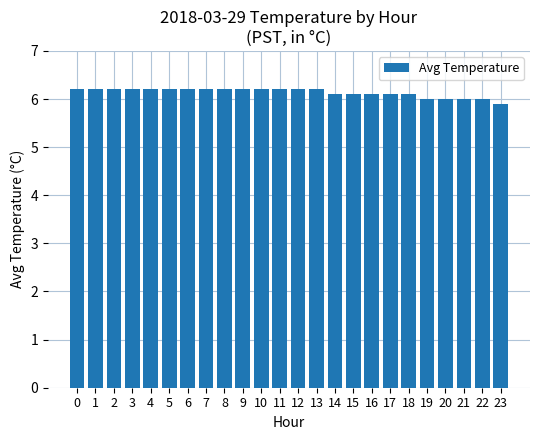

What is the ratio of the value at 10 to the value at 19?

1.0